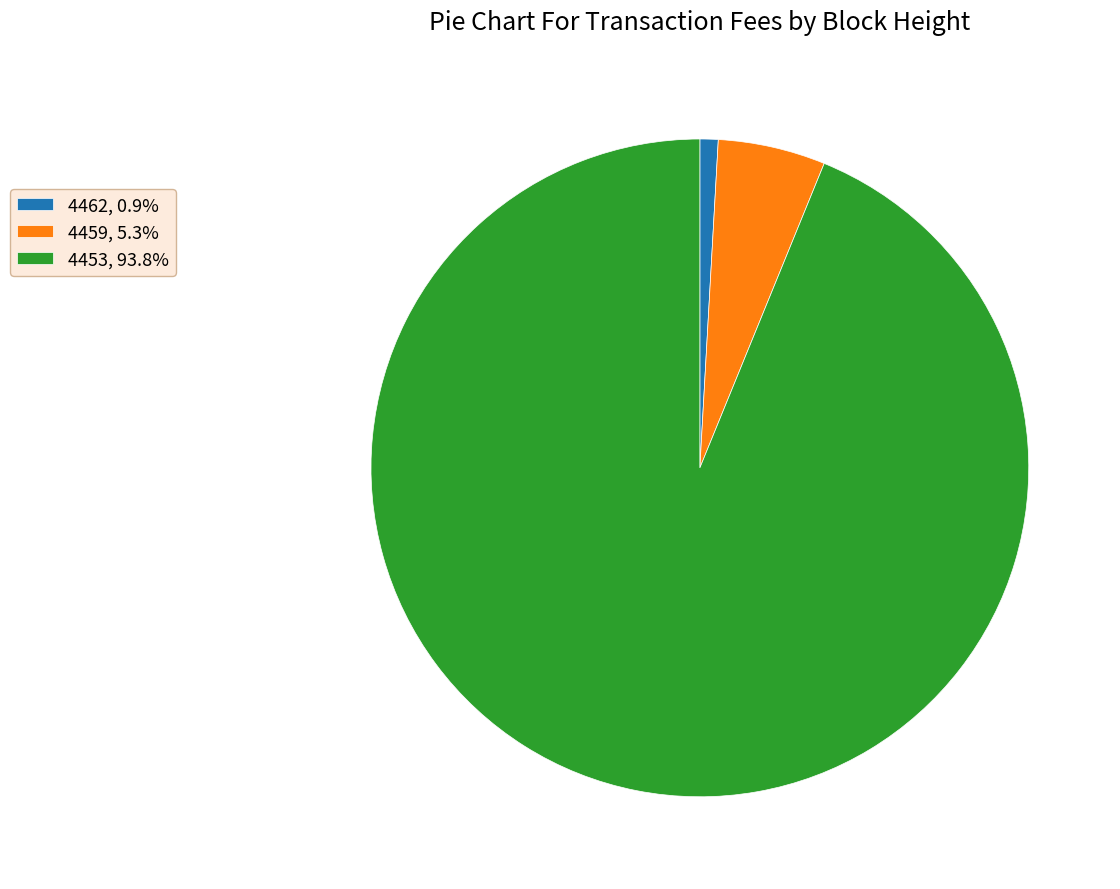

Is the sum of 4459, 5.3% and 4453, 93.8% greater than half?

Yes